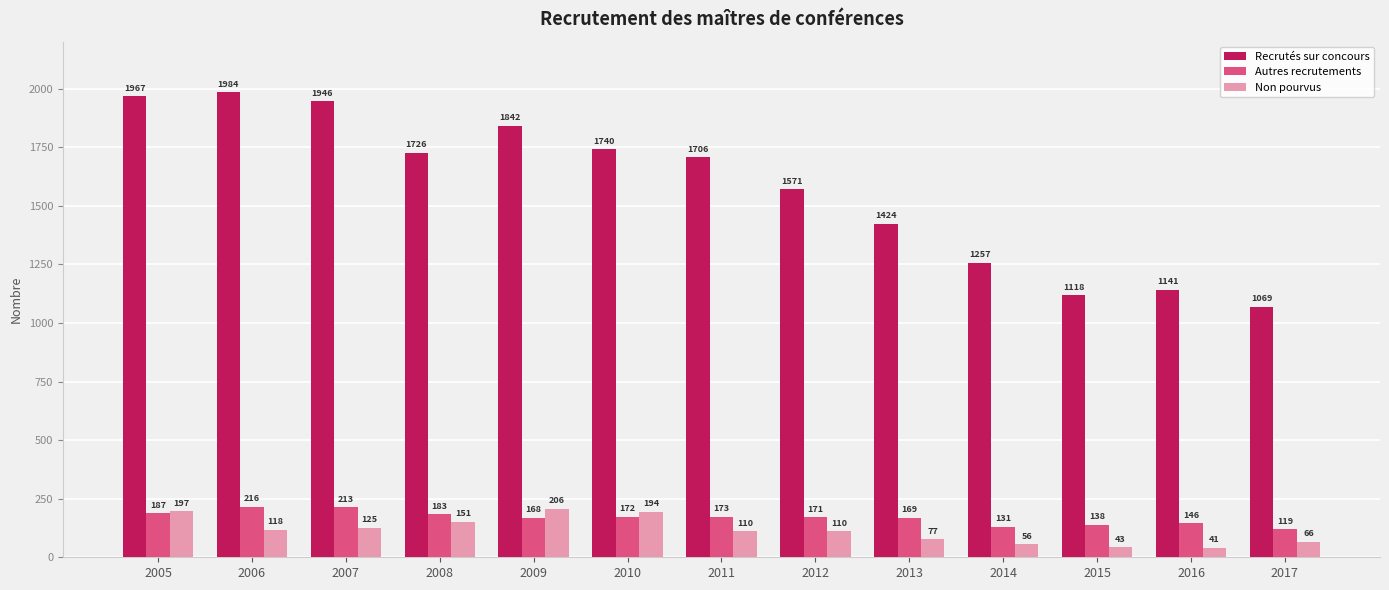

What is the value of the Recrutés sur concours bar at the 1st from the left?

1967